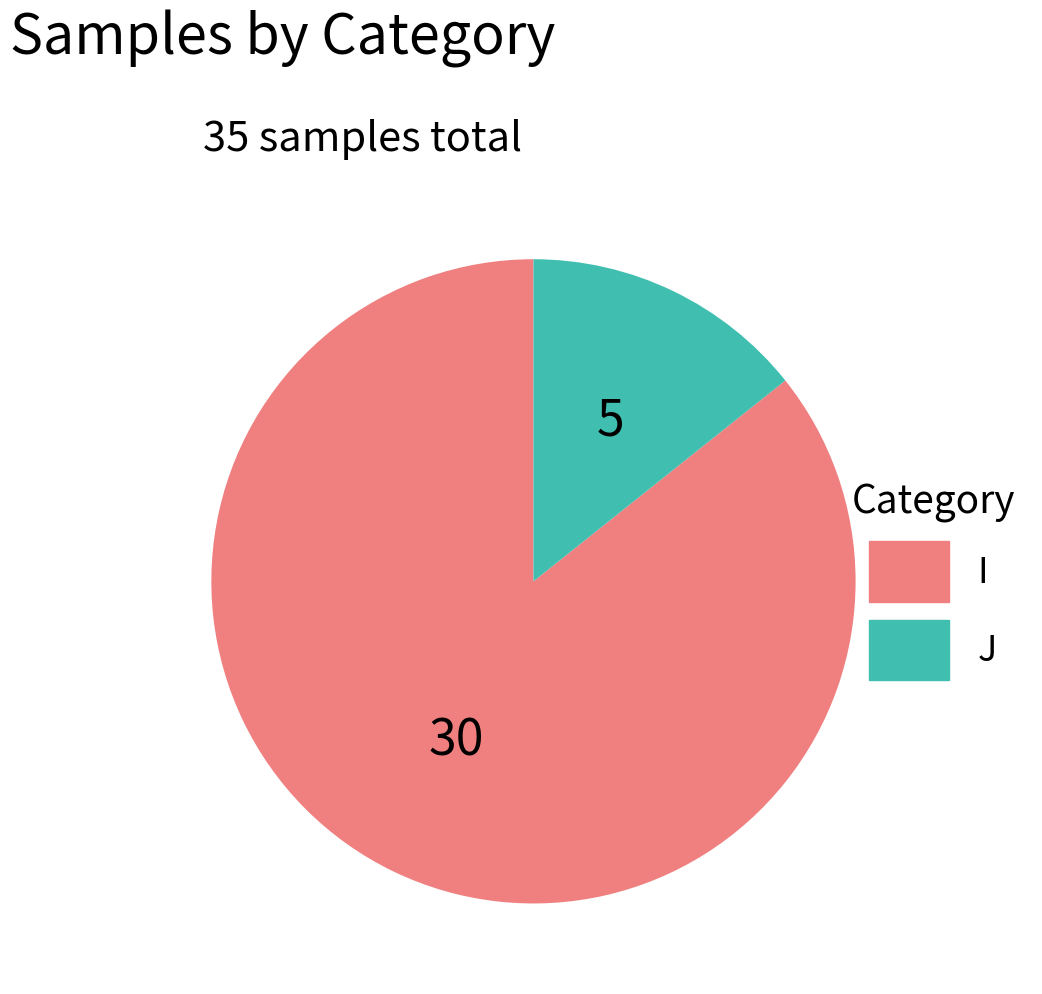

Which category has the biggest portion of the pie?

I